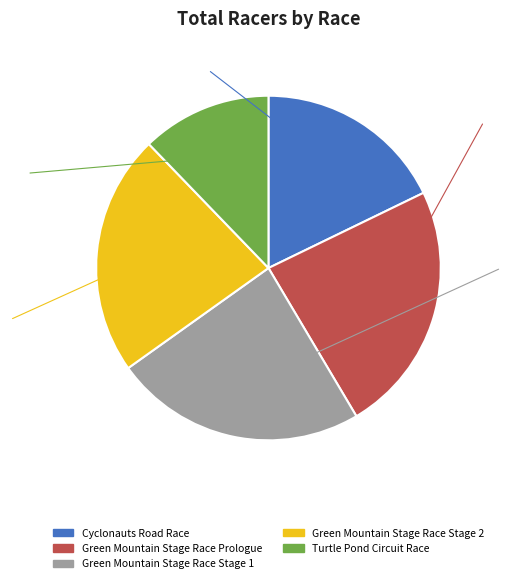

True or false: Cyclonauts Road Race accounts for 12% of the total.

False